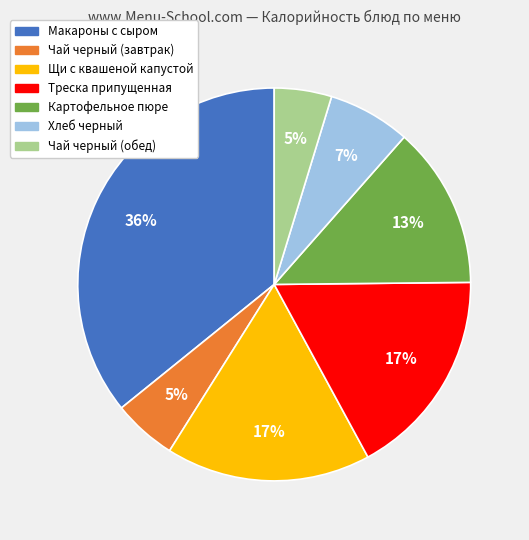

Combined, do Чай черный (завтрак) and Чай черный (обед) account for over 50%?

No